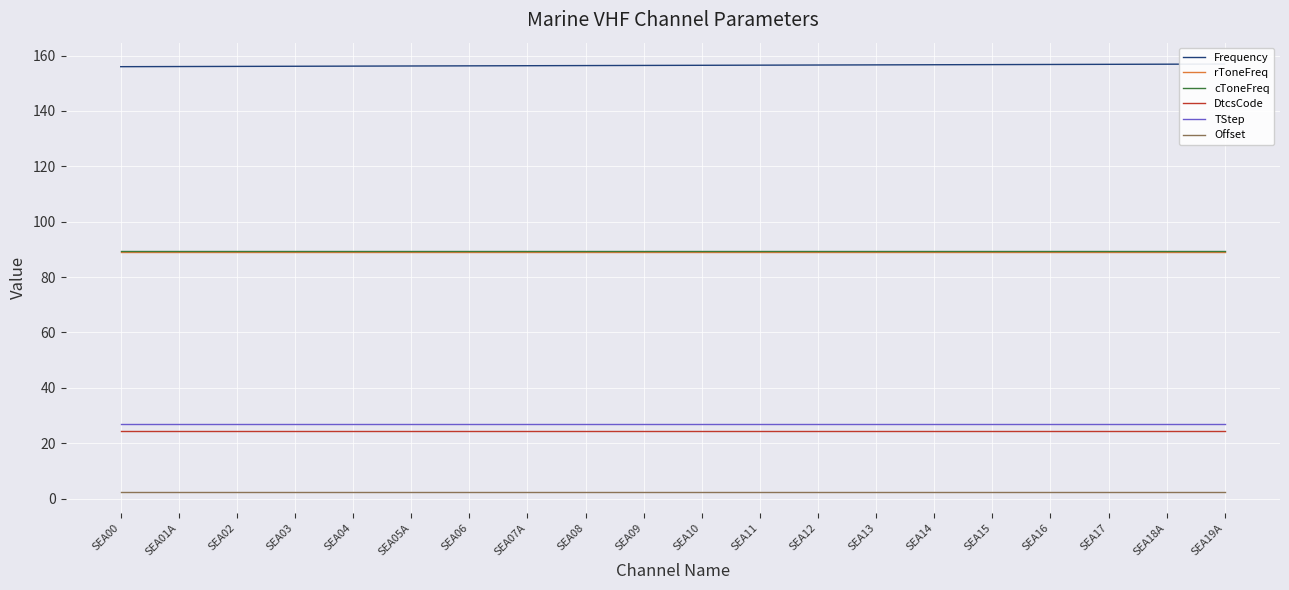

Which label corresponds to the largest value in the chart?

SEA19A